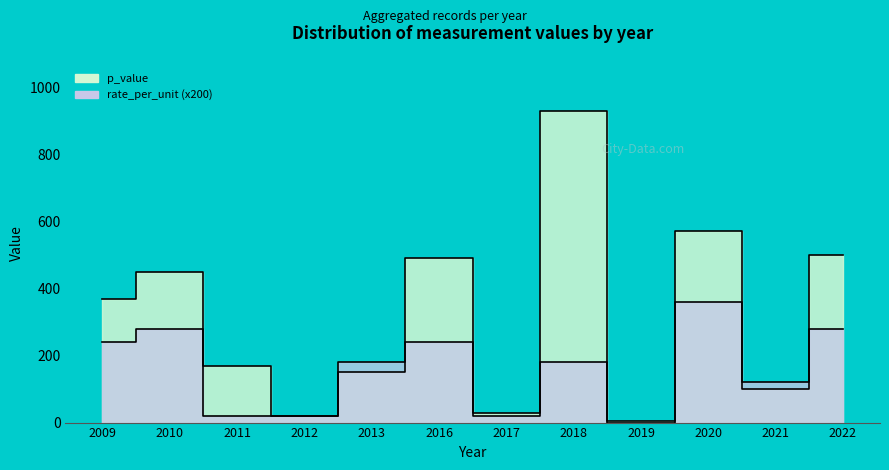

Does the chart have visible grid lines?

No